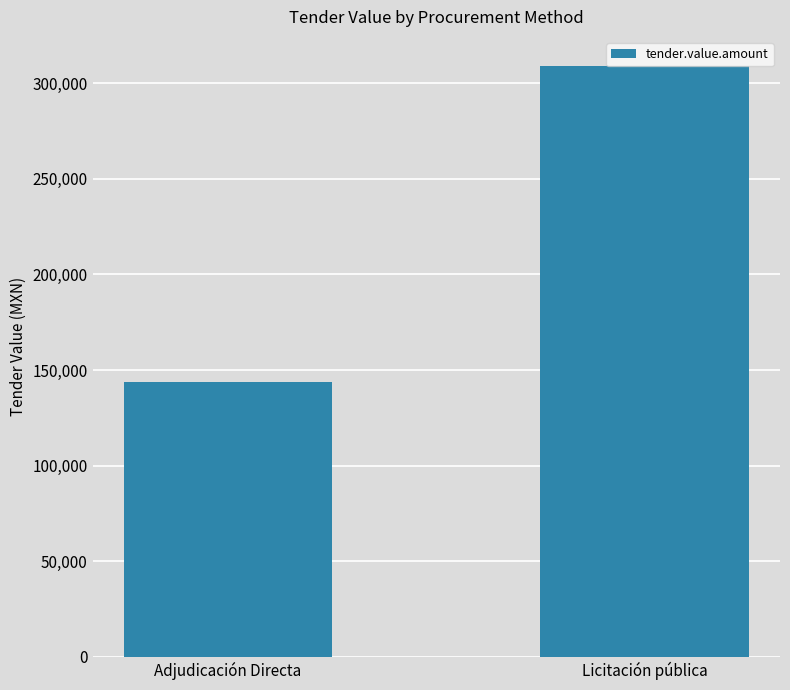

What is the change in value from Adjudicación Directa to Licitación pública?

+165140.9